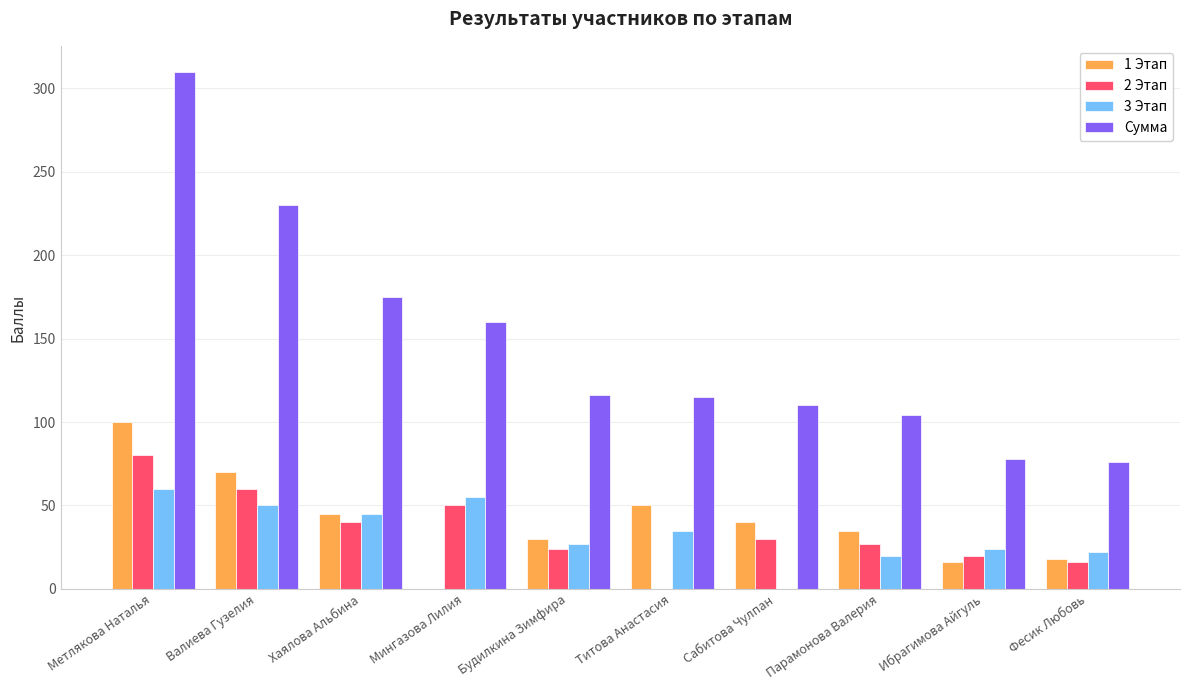

At which label is 1 Этап closest to 50?

Титова Анастасия